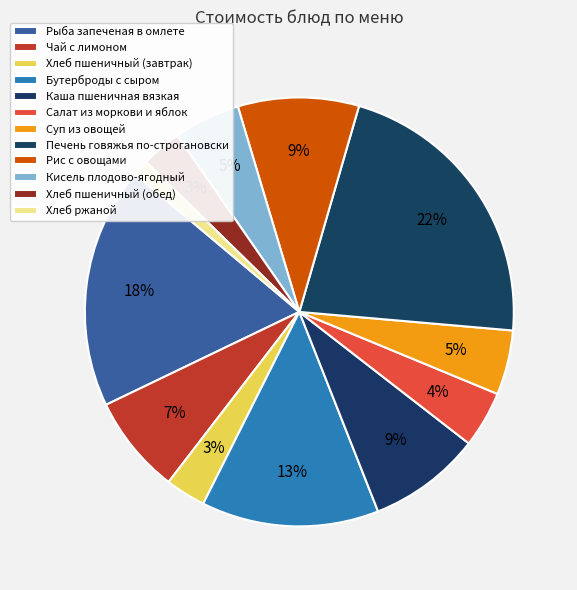

To the nearest percent, what is the difference between the largest and smallest slice percentages?

21%